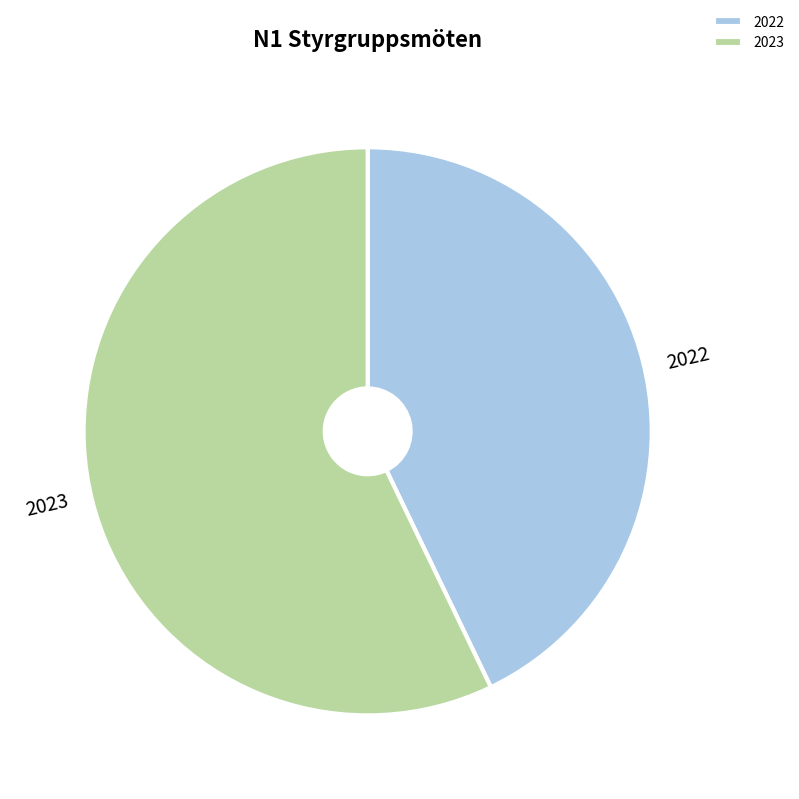

What is the majority slice?

2023